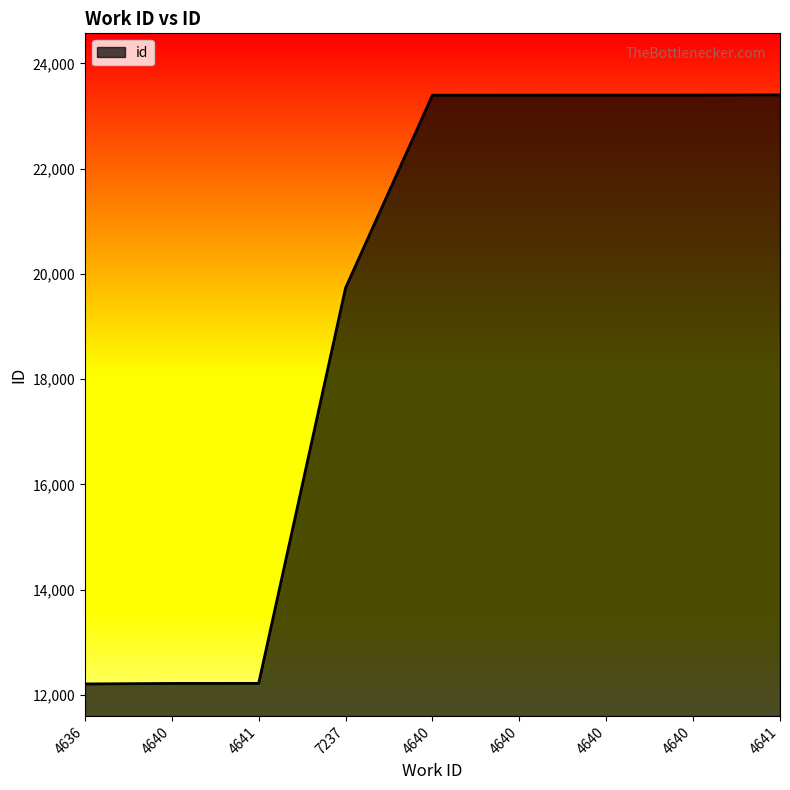

The chart shows a value of 19735 at 7237. True or false?

True